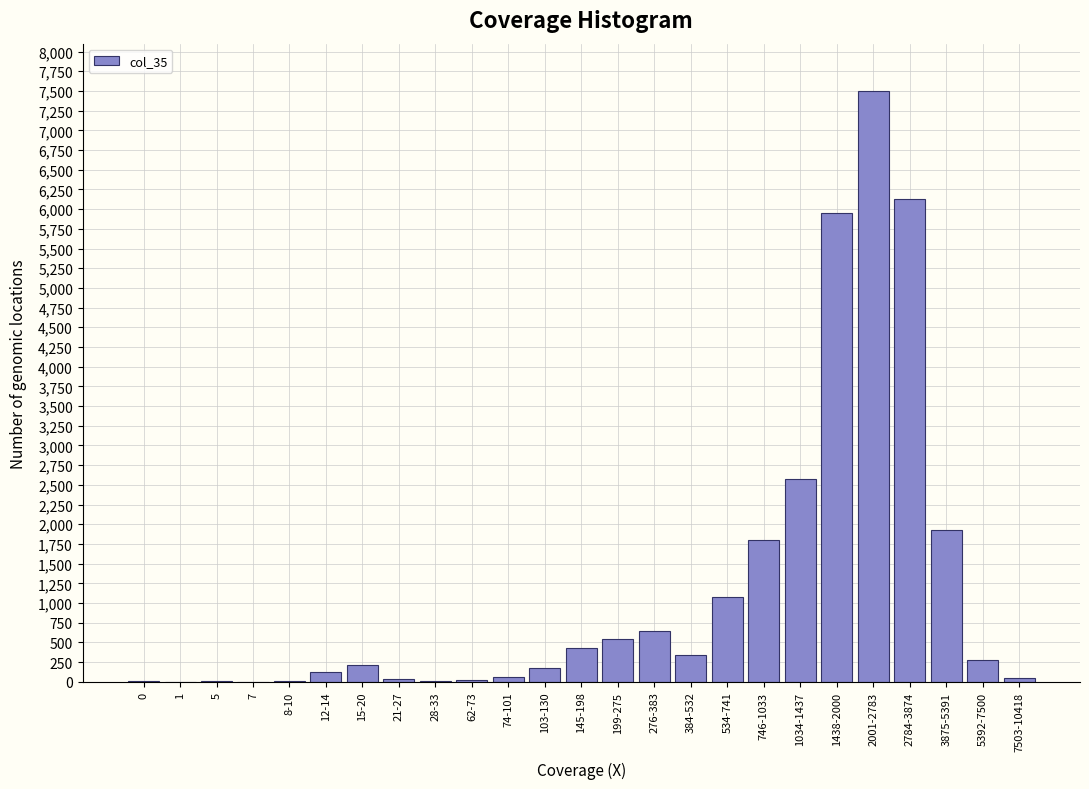

Which label corresponds to the largest value in the chart?

2001-2783